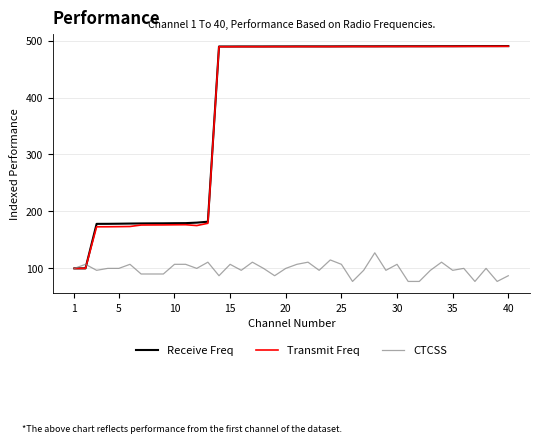

What is the lowest value of the Transmit Freq series?

100.0